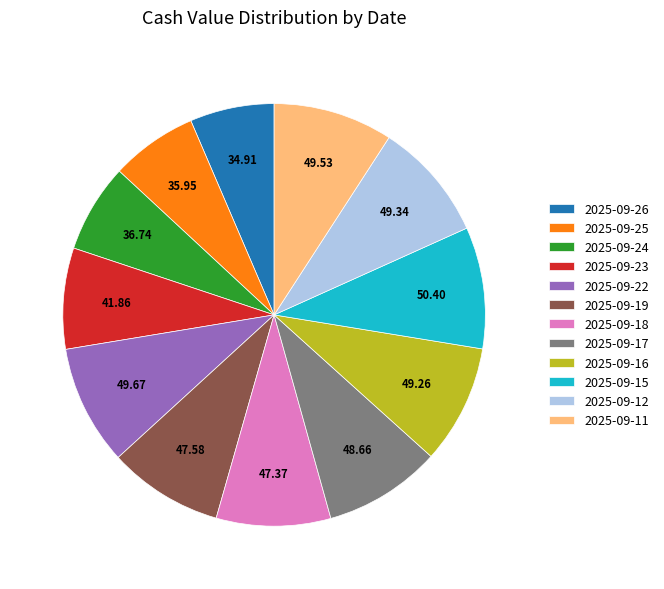

True or false: 2025-09-22 accounts for 9% of the total.

True